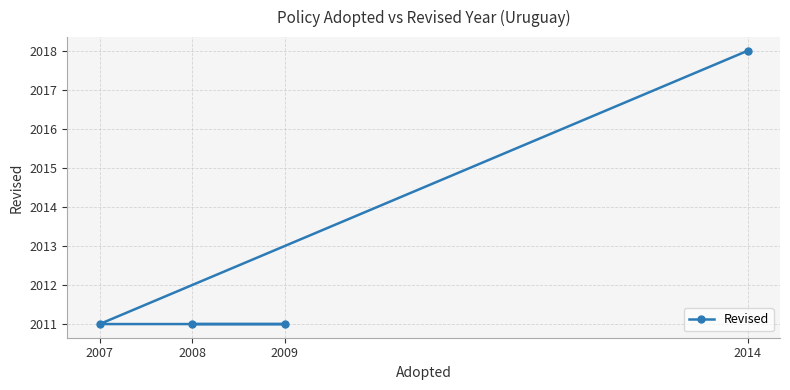

What value does the data have at 2008?

2011